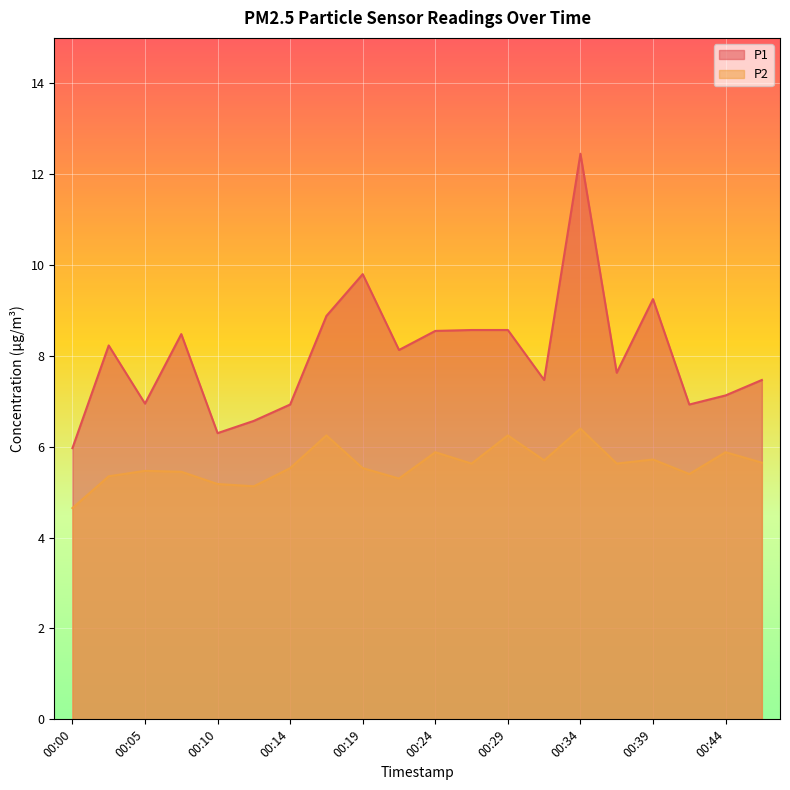

What is the difference between the highest and lowest values at 00:24?

2.7